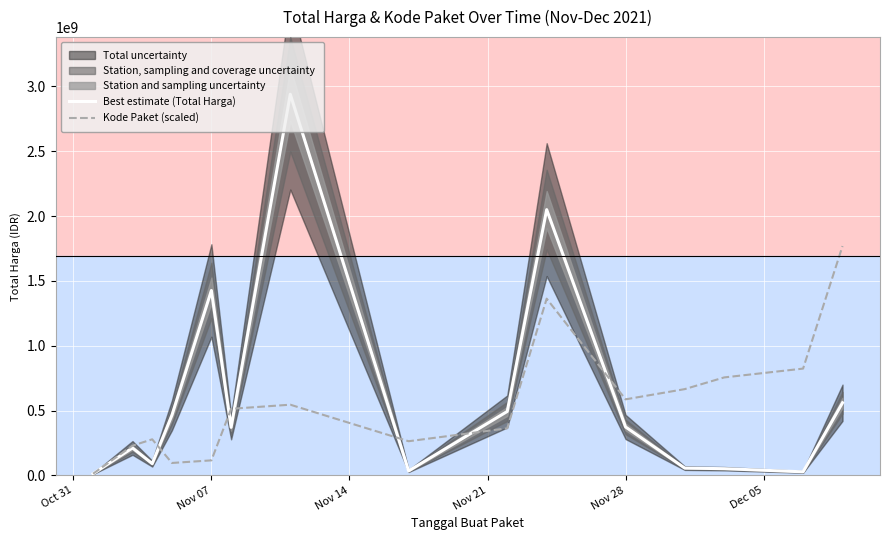

What is the smallest value displayed?

12787500.0